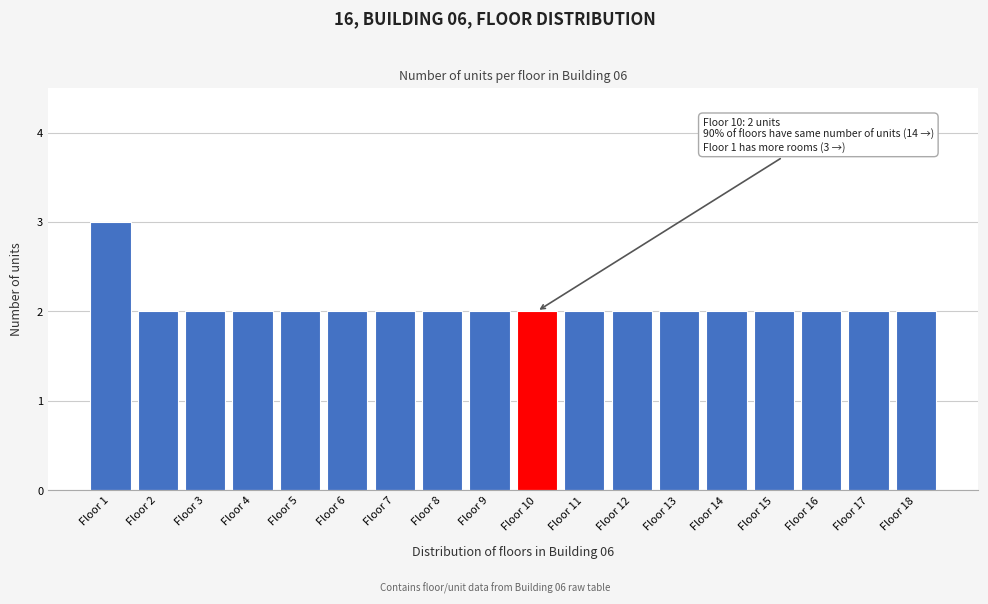

Reading left to right, transcribe all the data shown in this chart.

Floor 1=3	Floor 2=2	Floor 3=2	Floor 4=2	Floor 5=2	Floor 6=2	Floor 7=2	Floor 8=2	Floor 9=2	Floor 10=2	Floor 11=2	Floor 12=2	Floor 13=2	Floor 14=2	Floor 15=2	Floor 16=2	Floor 17=2	Floor 18=2